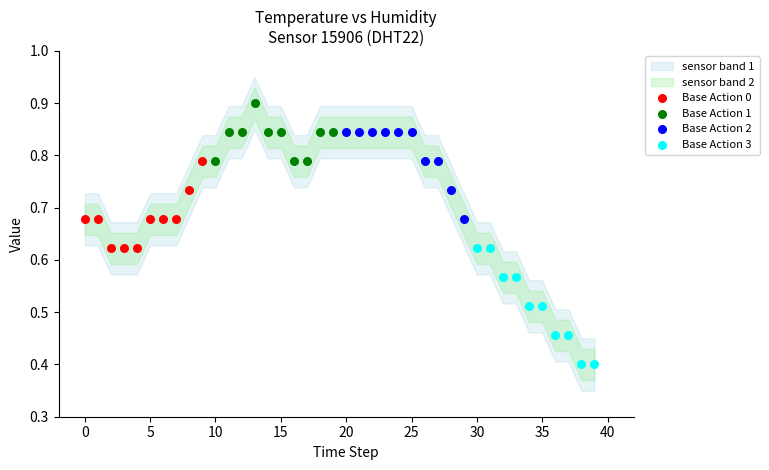

Which series contains the highest Y value?

Base Action 1